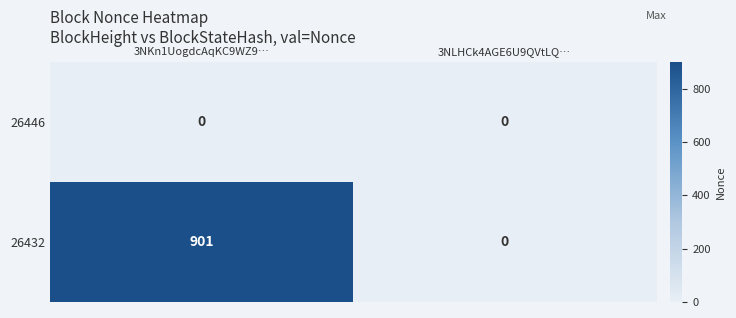

List the series in order of their peak value, highest first.

26432, 26446